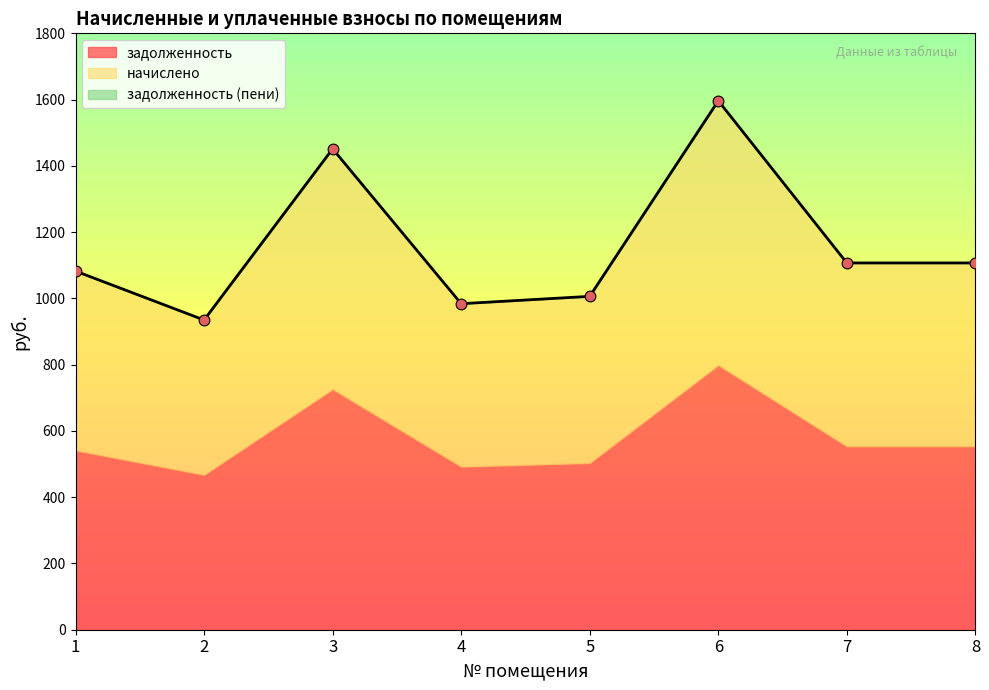

Which series contains the highest Y value?

задолженность